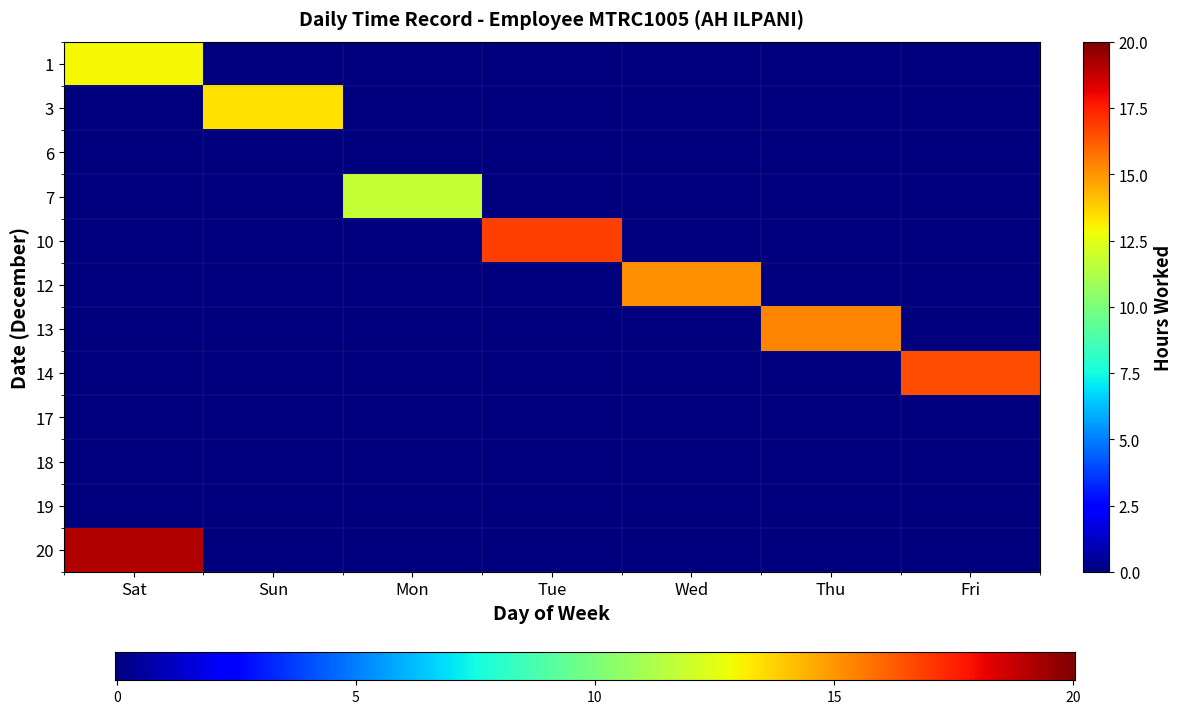

At which category does the chart reach its peak across all series?

Sat